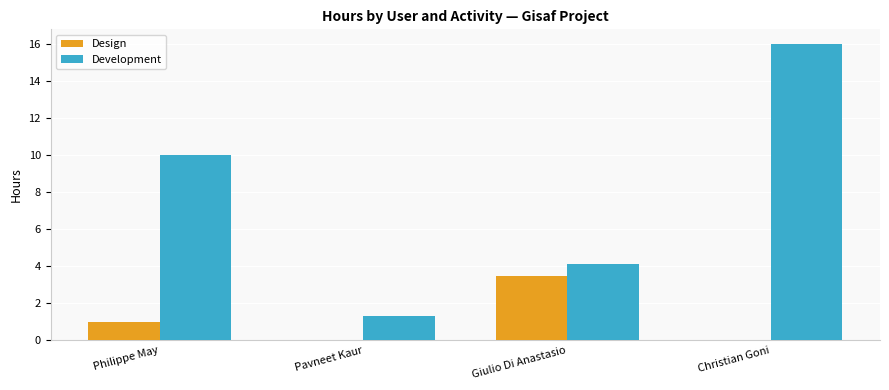

At which category is the sum across all series the highest?

Christian Goni